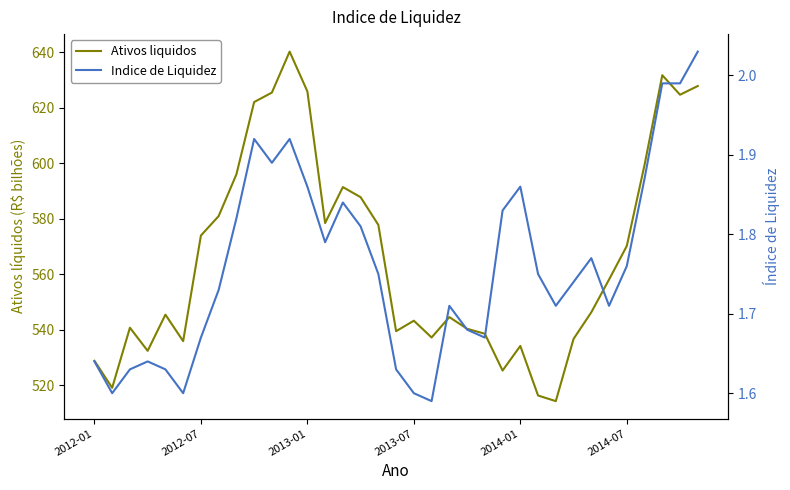

Which series has the largest total across all categories?

Ativos liquidos